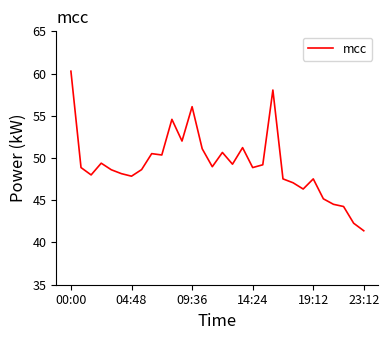

What is the minimum value shown in the chart?

41.4